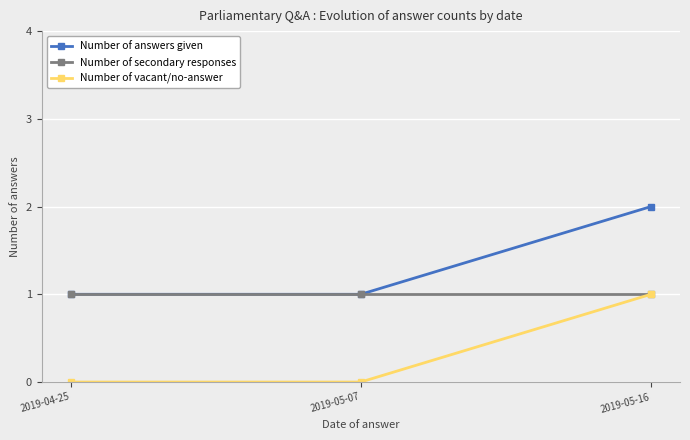

The Number of secondary responses series shows 1 at 2019-05-07. True or false?

True